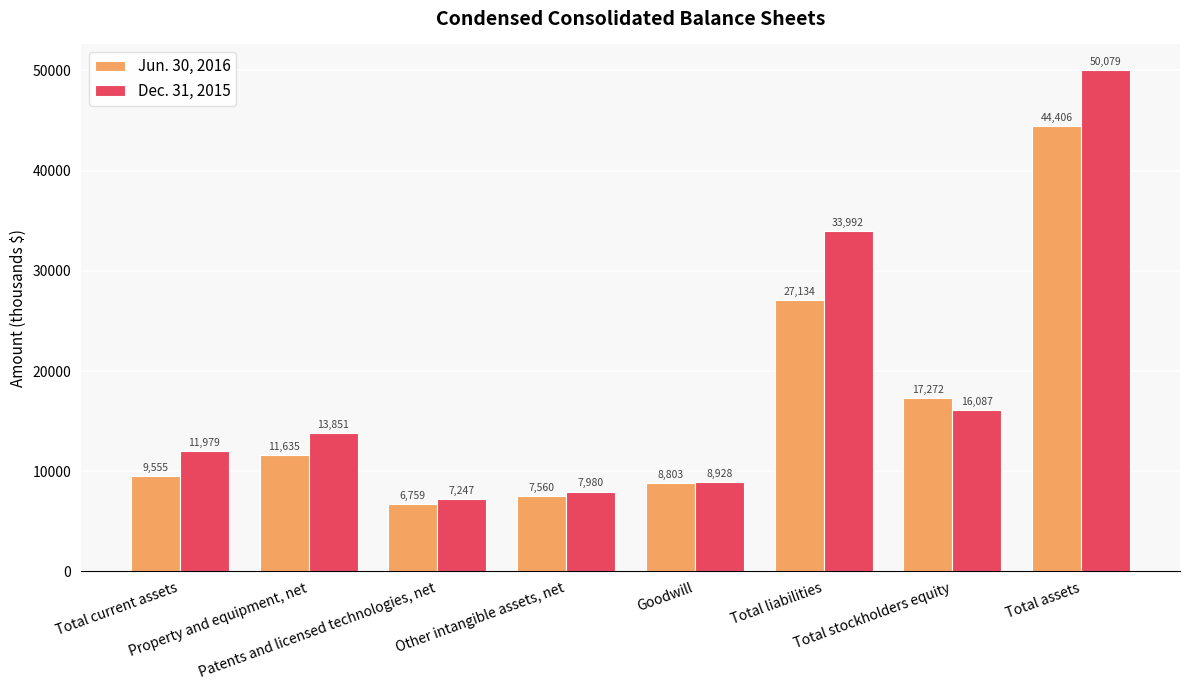

Reading left to right, what are all the values shown in this chart?

Jun. 30, 2016: Total current assets=9555	Property and equipment, net=11635	Patents and licensed technologies, net=6759	Other intangible assets, net=7560	Goodwill=8803	Total liabilities=27134	Total stockholders equity=17272	Total assets=44406
Dec. 31, 2015: Total current assets=11979	Property and equipment, net=13851	Patents and licensed technologies, net=7247	Other intangible assets, net=7980	Goodwill=8928	Total liabilities=33992	Total stockholders equity=16087	Total assets=50079